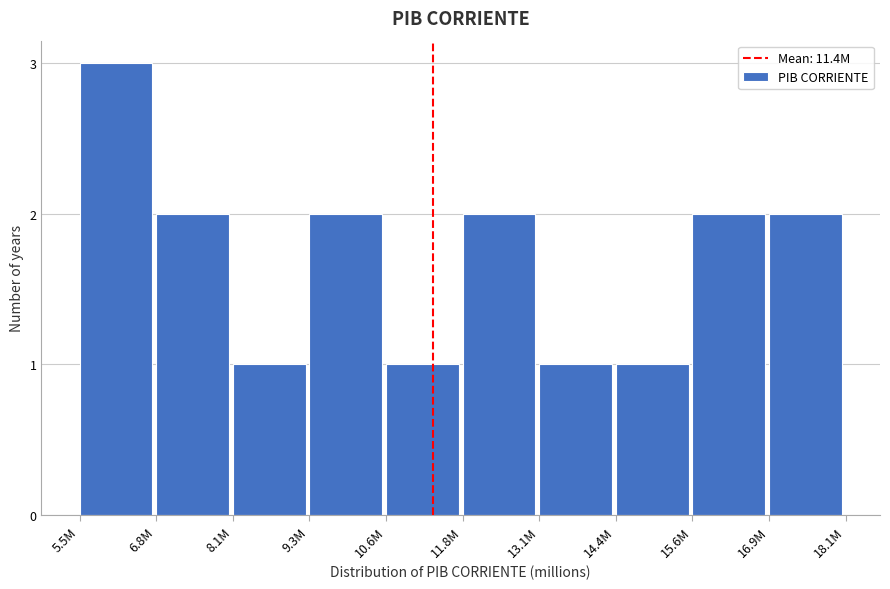

Reading left to right, transcribe all the data shown in this chart.

3	2	1	2	1	2	1	1	2	2